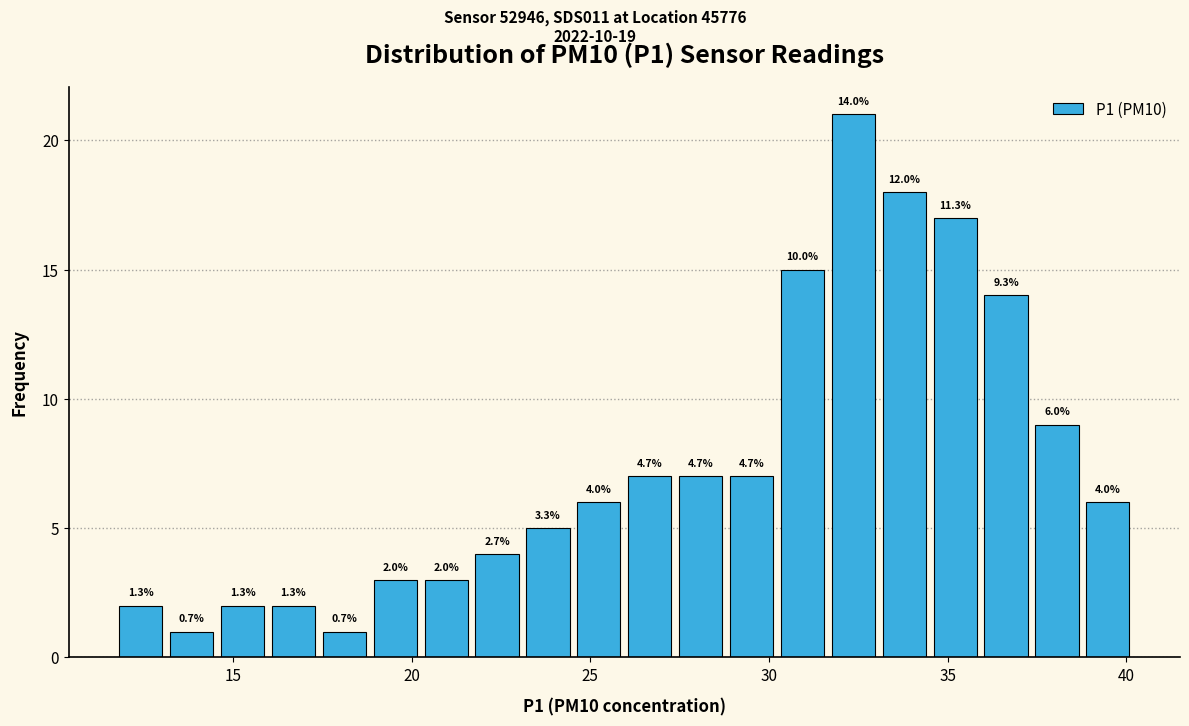

Read against the x-axis, roughly where is the centre of the tallest bar?

32.5